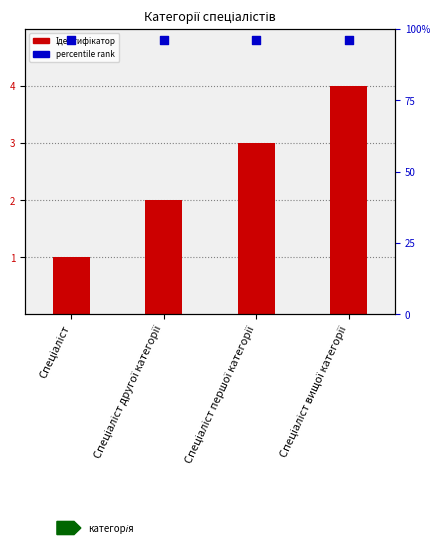

What is the total value across all series at Спеціаліст першої категорії?

7.8